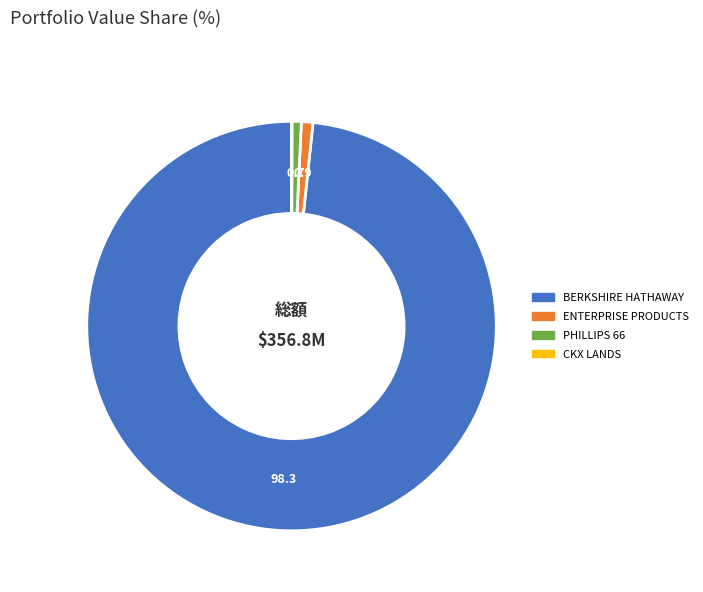

Does any single category account for the majority?

Yes